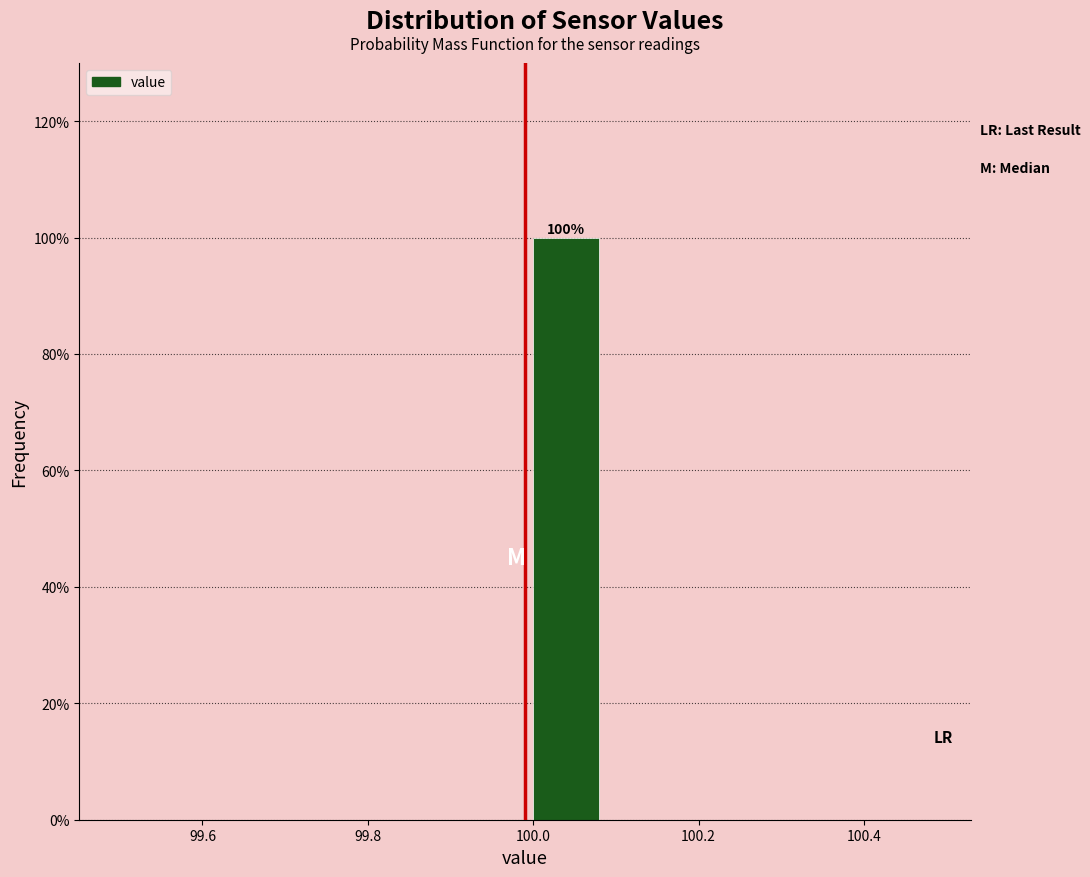

Over which range of the x-axis is the bar tallest?

99.99 to 100.09